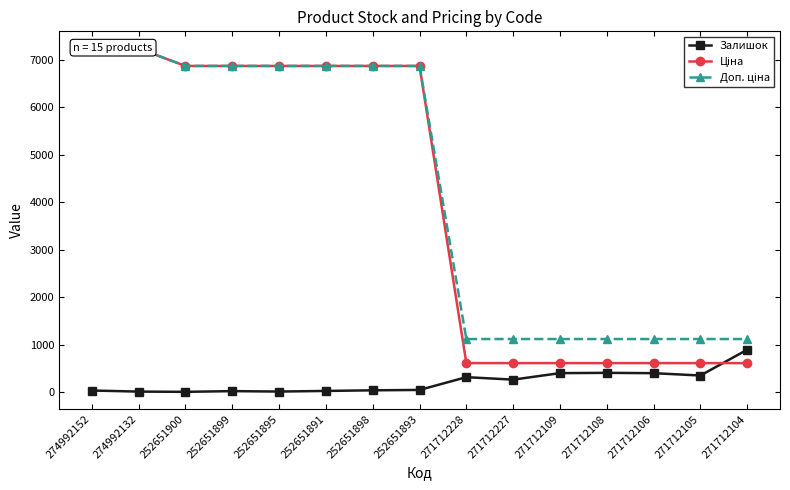

Between 252651898 and 271712228, which series saw the biggest shift?

Ціна